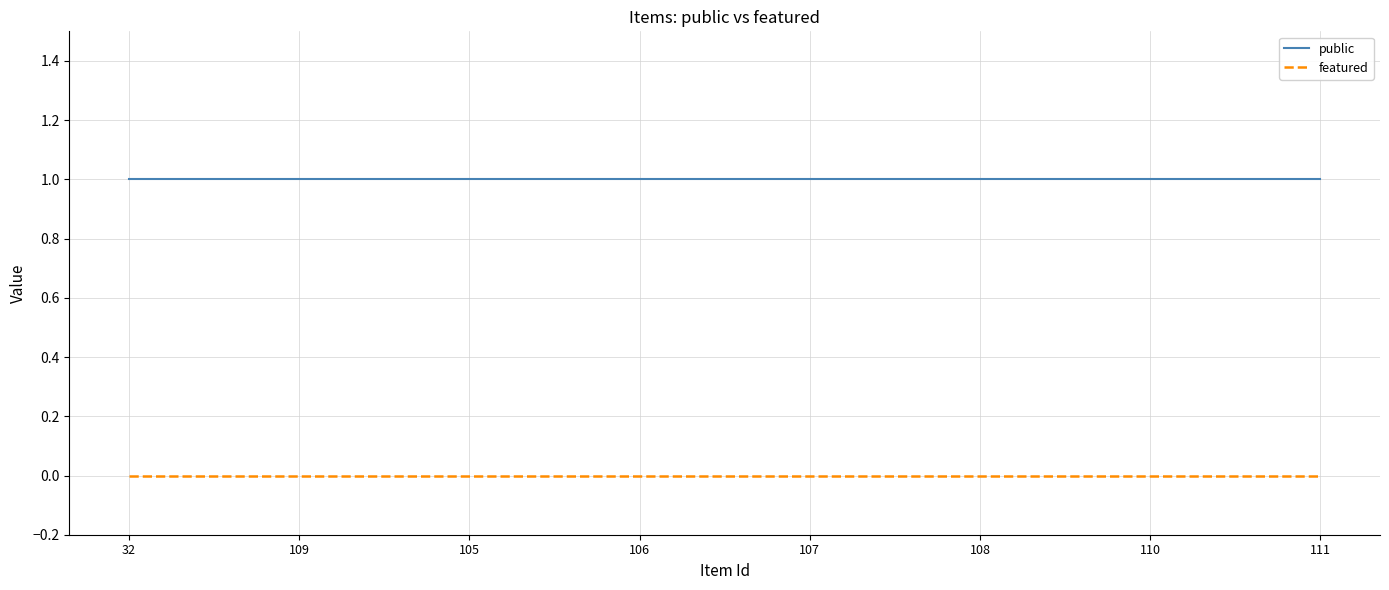

The value of public at 105 is 2. True or false?

False